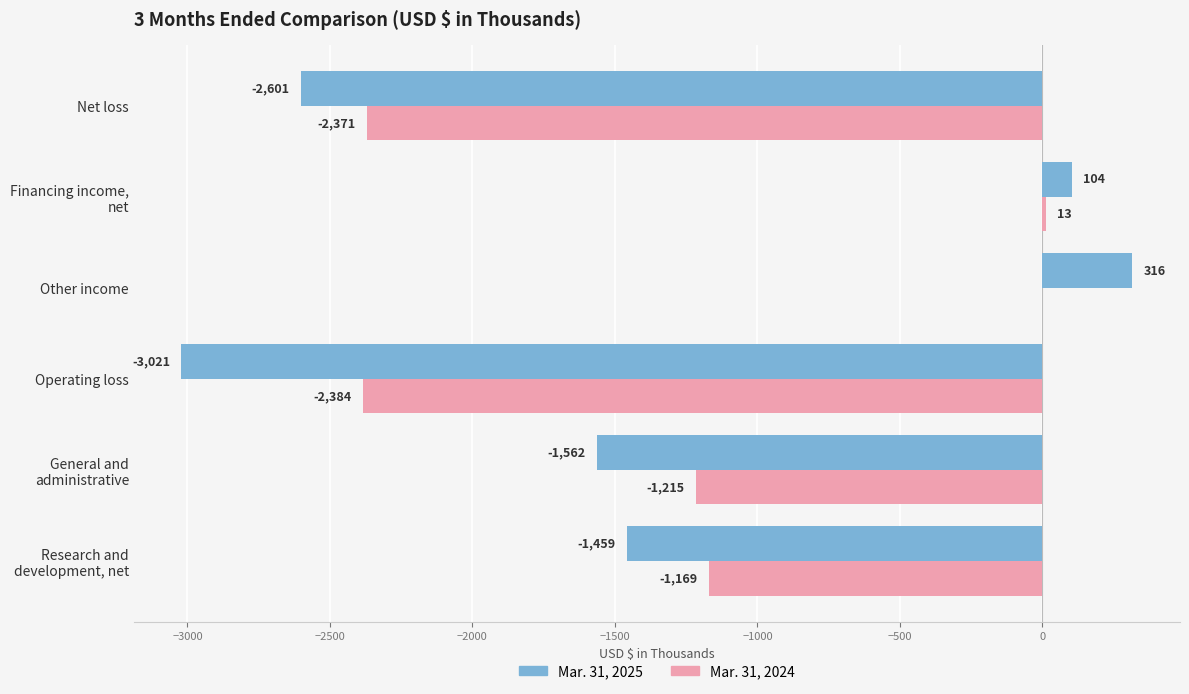

The value of Mar. 31, 2024 at Operating loss is -2384. True or false?

True